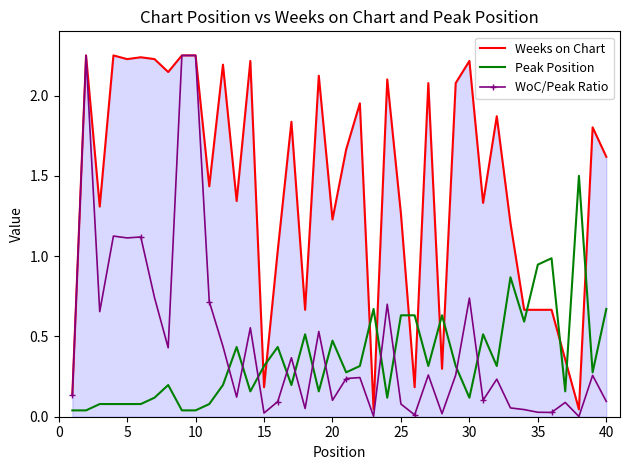

What is the maximum value for Peak Position?

1.5